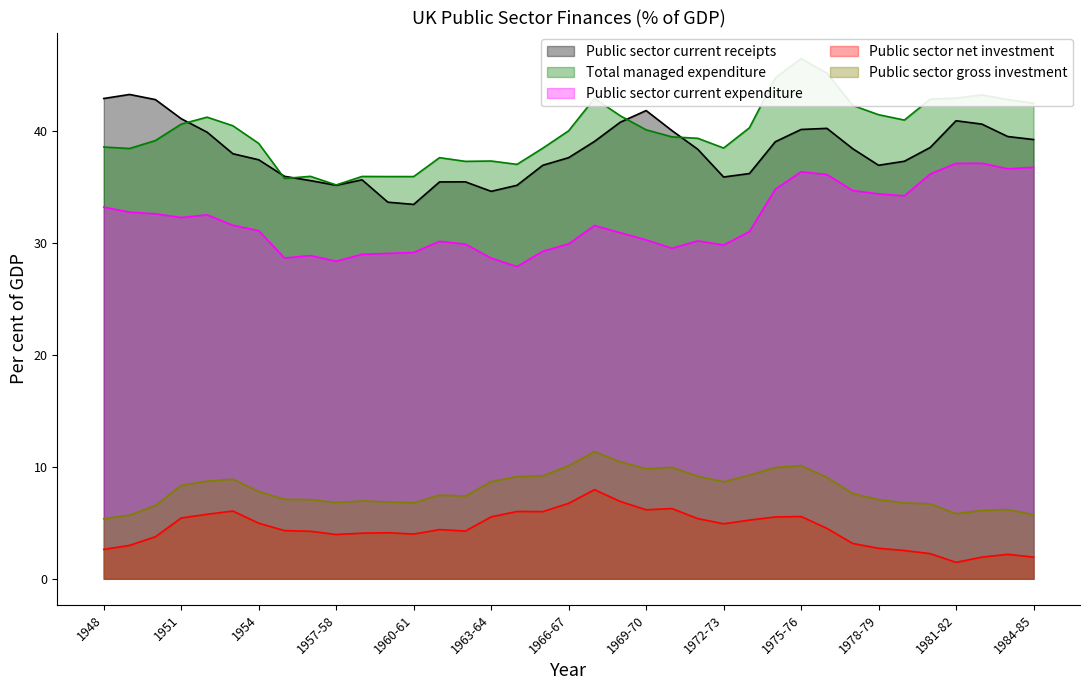

List the series in order of their peak value, lowest first.

Public sector net investment, Public sector gross investment, Public sector current expenditure, Public sector current receipts, Total managed expenditure